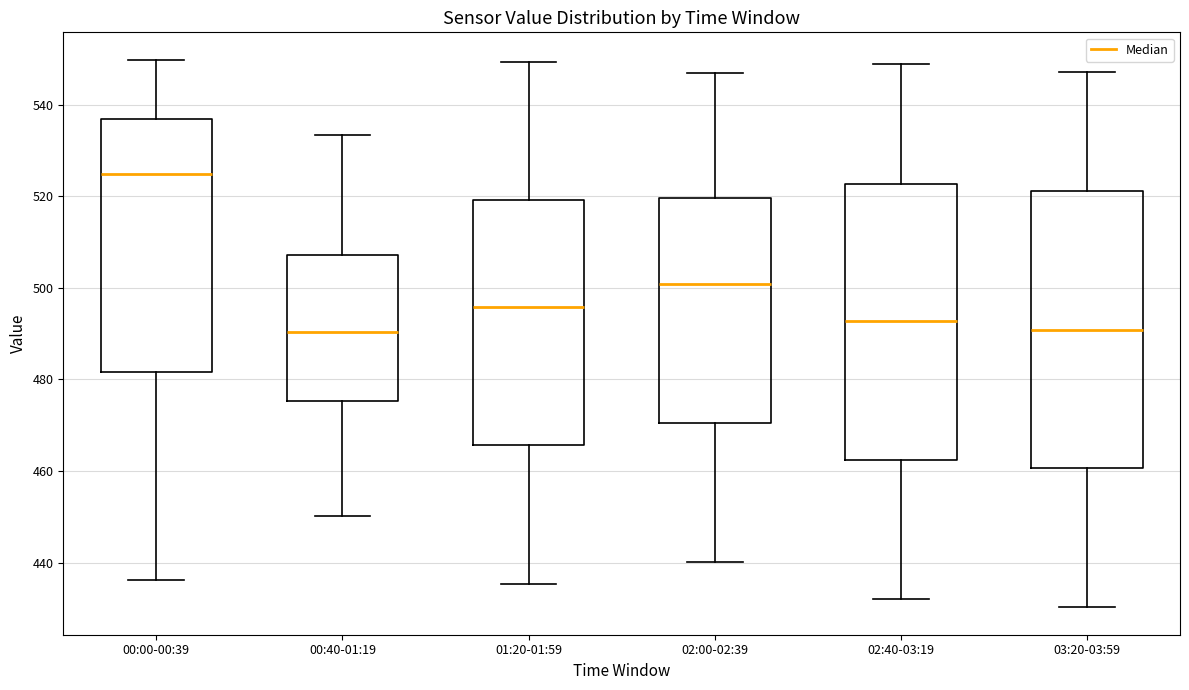

Which box has the highest median line?

00:00-00:39